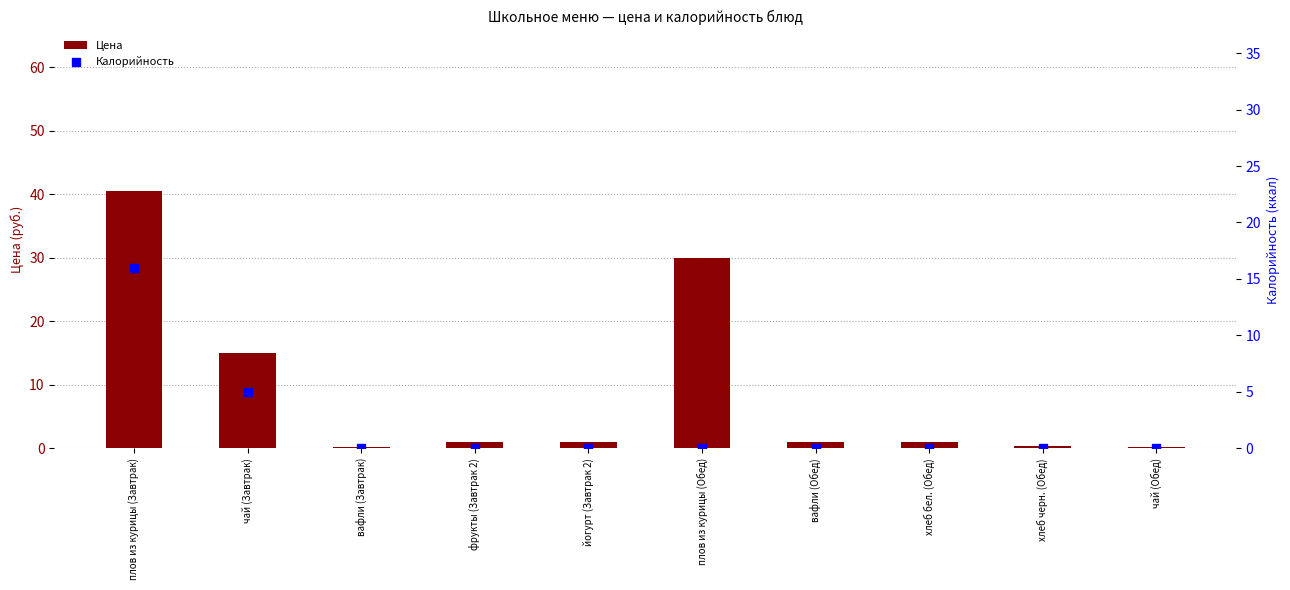

What are all the series names shown in the legend?

Цена, Калорийность